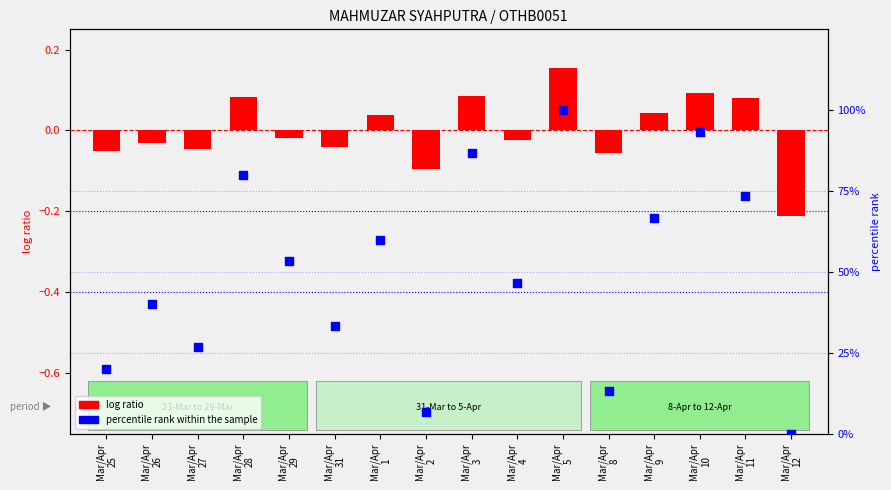

Which series reaches the maximum Y coordinate?

percentile rank within the sample